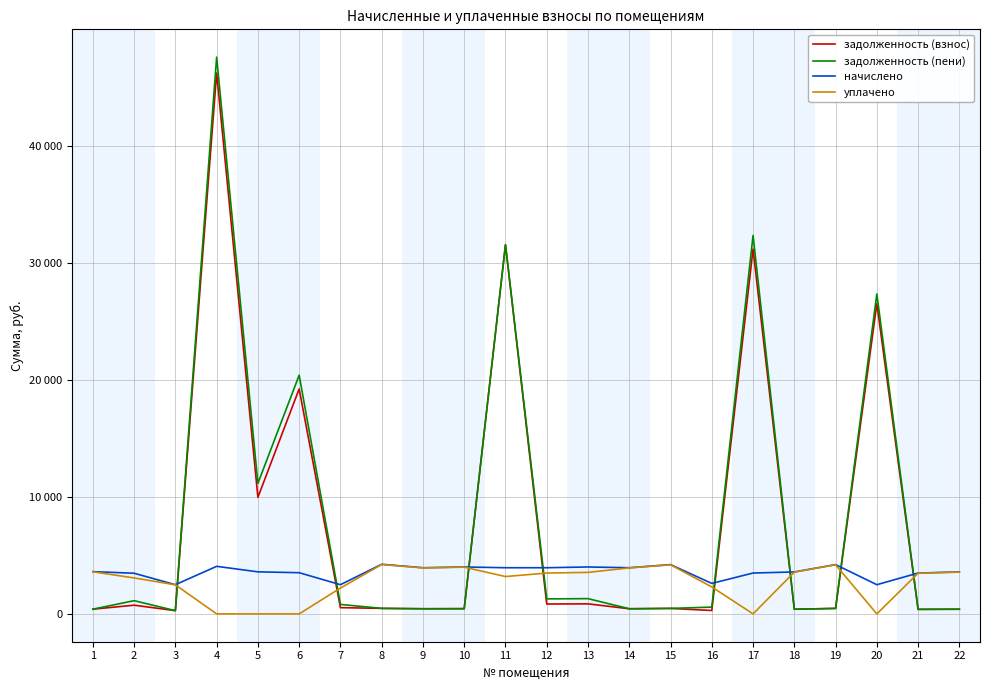

At which category does задолженность (пени) reach its first local valley?

3